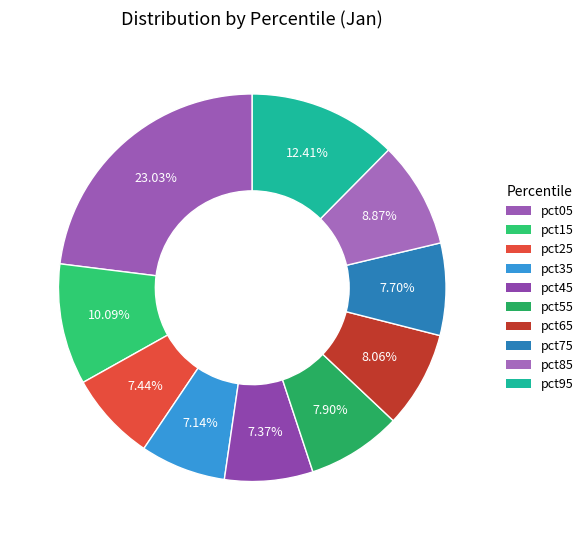

Count the number of slices in the pie.

10